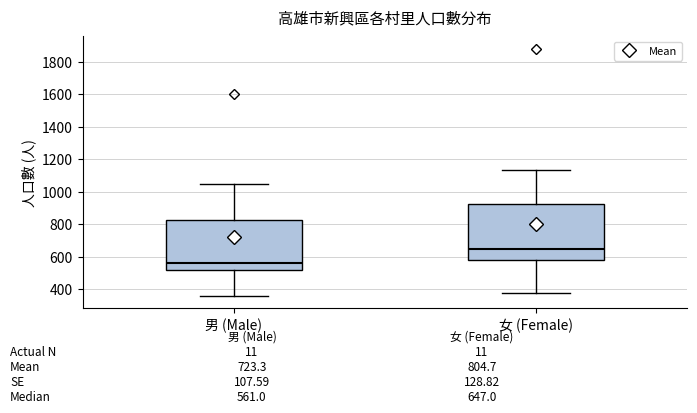

Which box is the tallest, from its lower edge to its upper edge?

女 (Female)